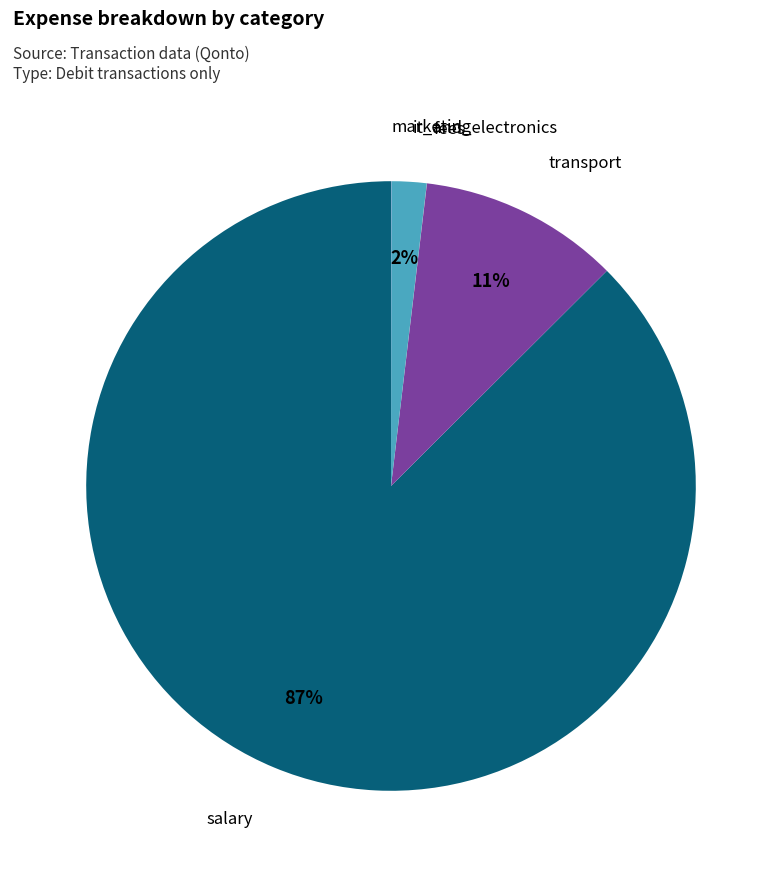

Is the sum of it_and_electronics and transport greater than half?

No